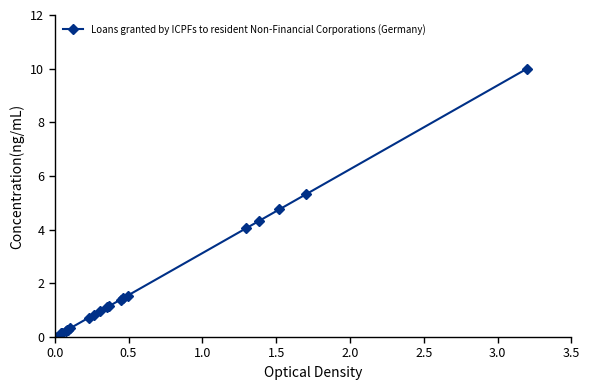

What is the value of the 6th point from the left?

0.3